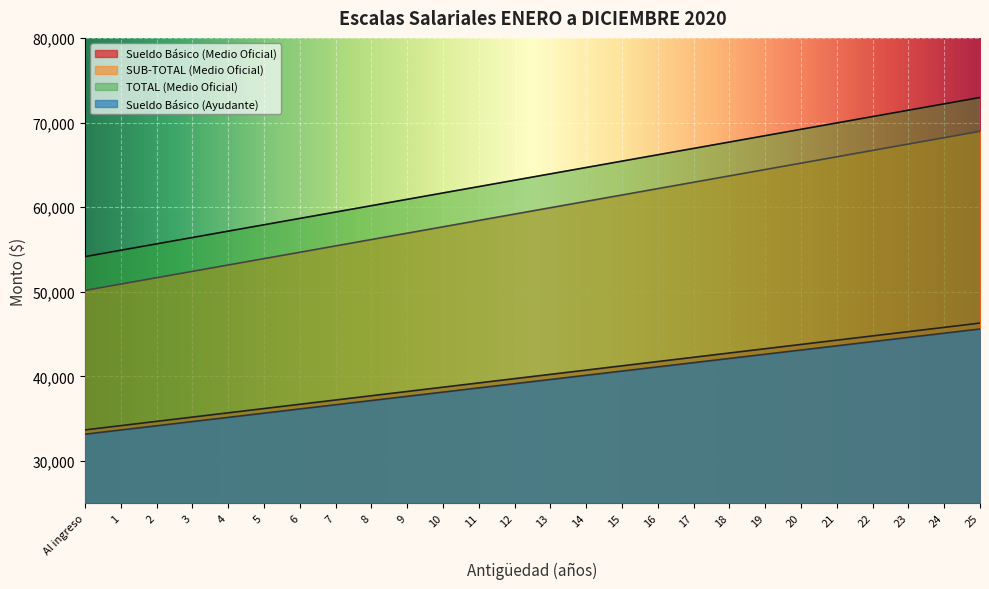

What is the approximate value of Sueldo Básico (Ayudante) at 13?

39628.9